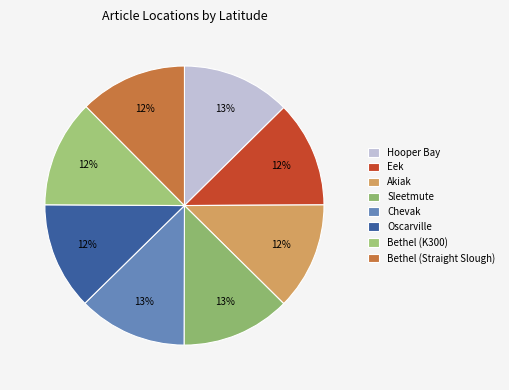

Does Chevak represent more than half of the total?

No